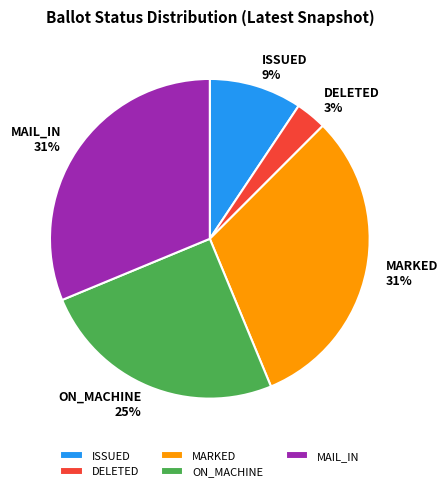

How many slices are in this pie chart?

5